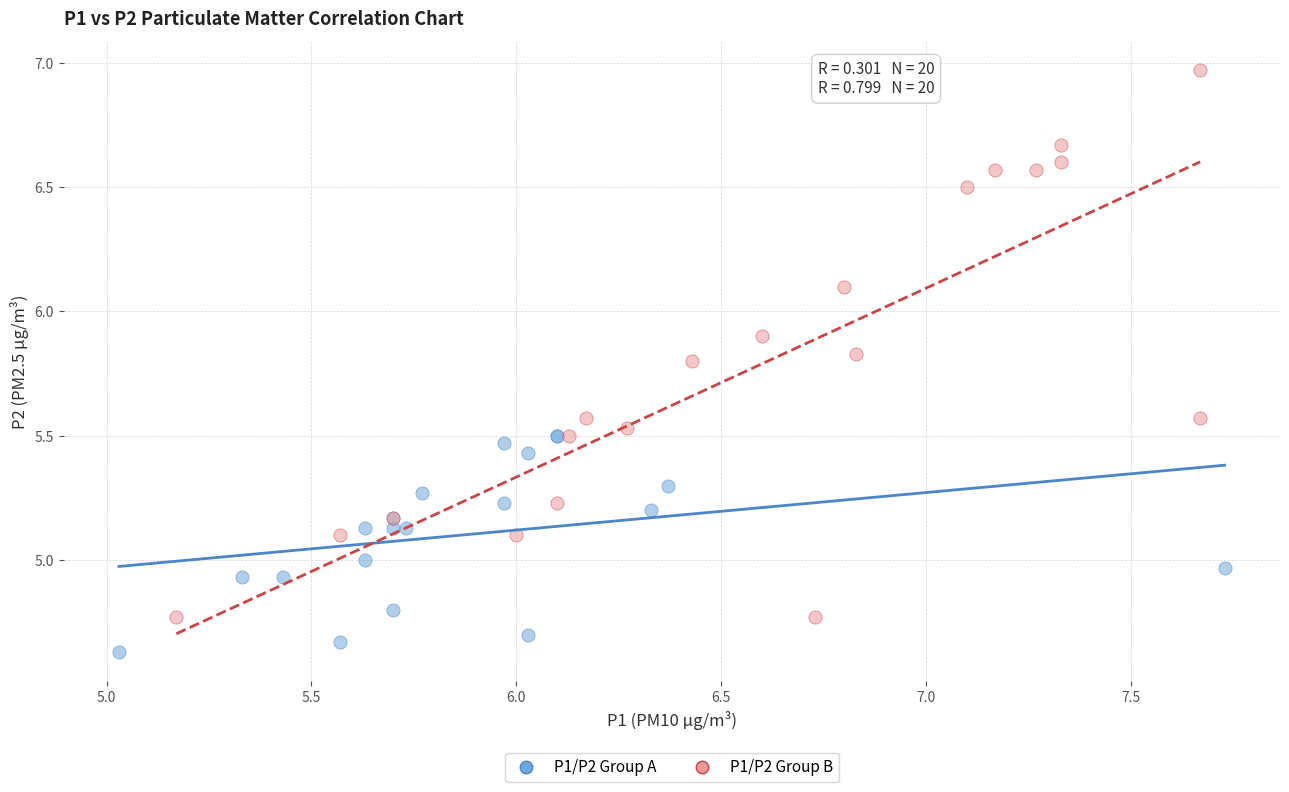

Which series reaches the maximum Y coordinate?

P1/P2 Group B